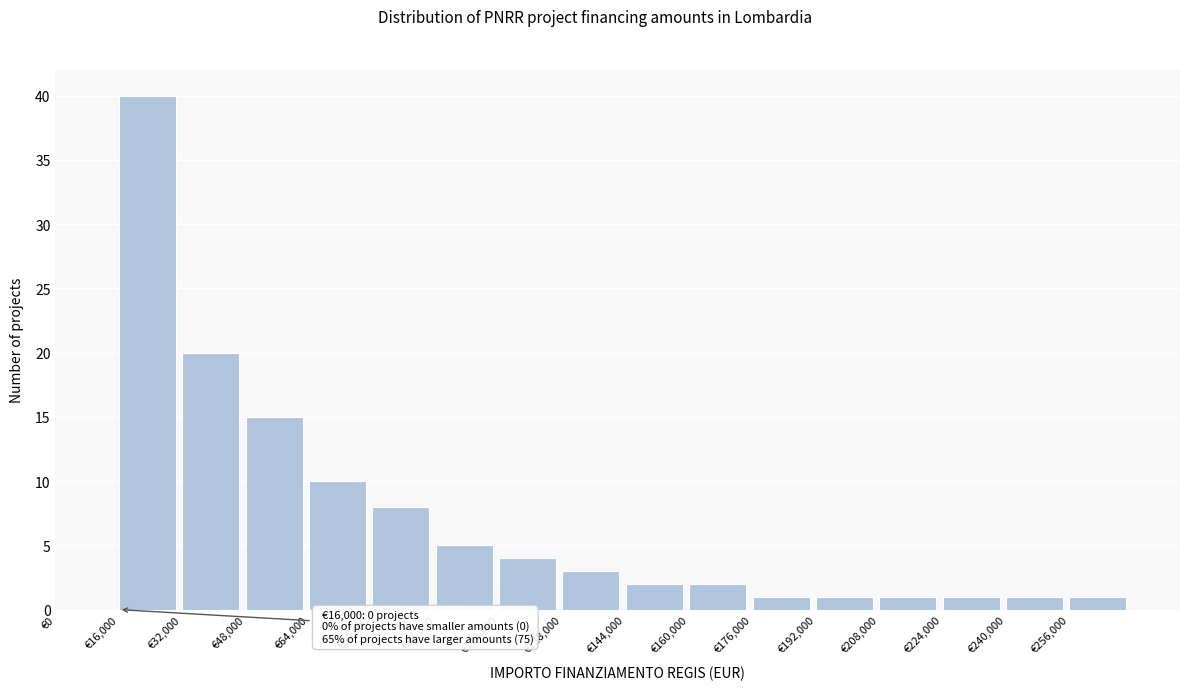

Which range on the x-axis has the tallest bar?

16000 to 32000